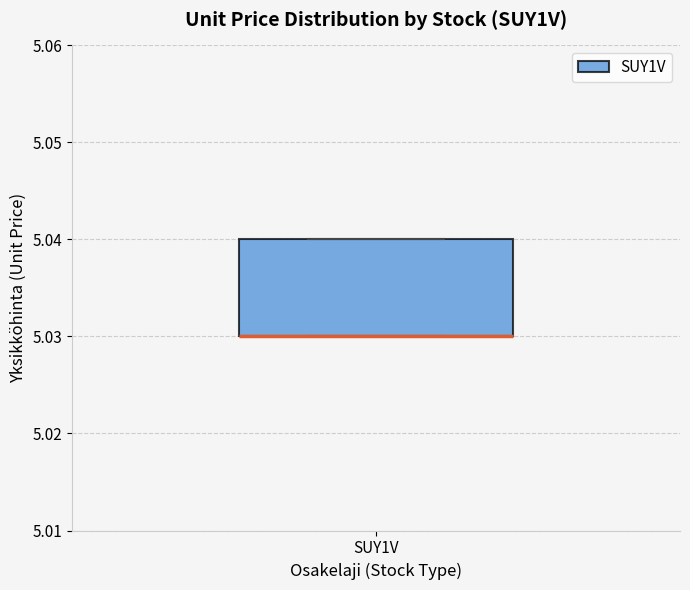

Read this box plot against the y-axis: the position of the median line, the range covered by the box, and the ends of both whiskers. The values are not printed on the chart, so give them approximately, as read against the axis.

median 5.03 (drawn on the box's lower edge), box 5.03 to 5.04, whiskers 5.03 to 5.04